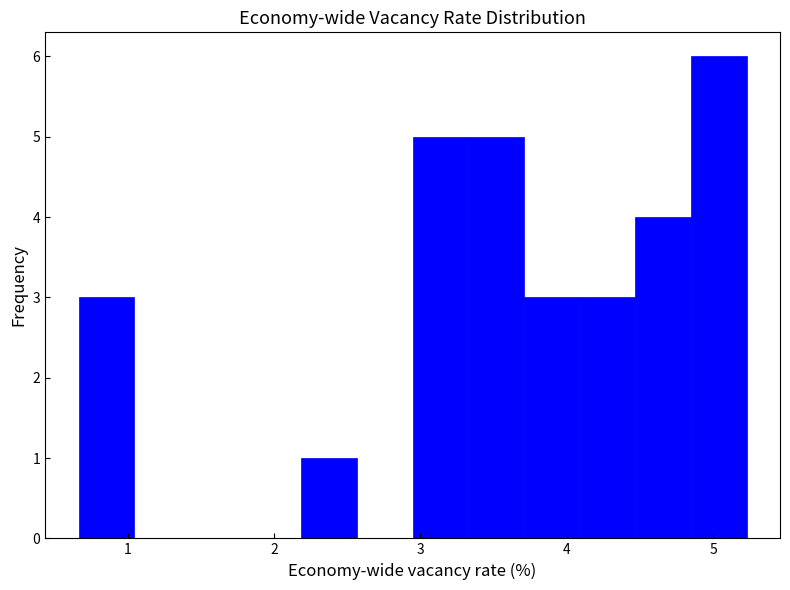

Read against the x-axis, roughly where is the centre of the tallest bar?

5.0